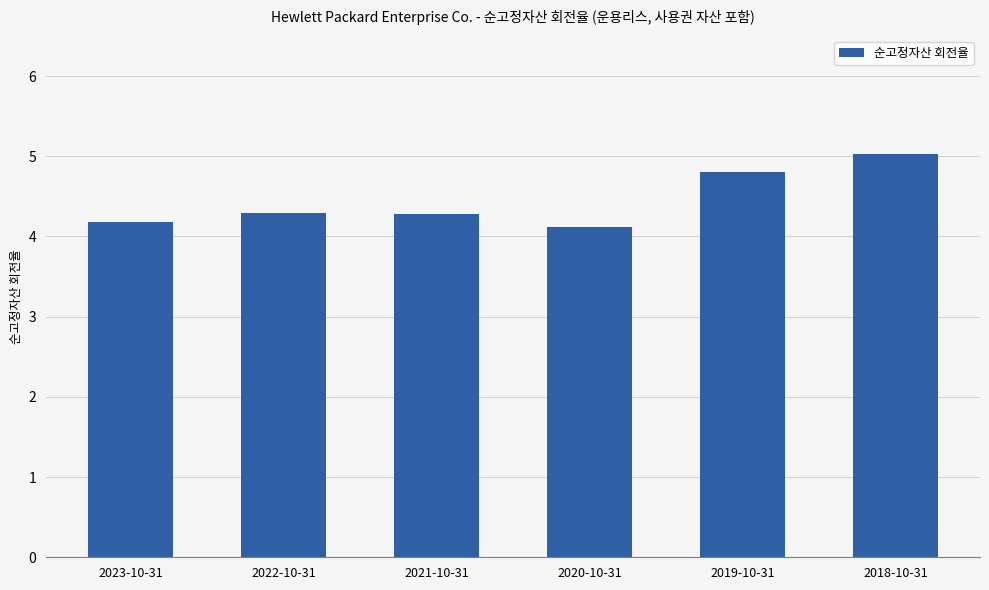

Reading left to right, what are all the values shown in this chart?

2023-10-31=4.2	2022-10-31=4.3	2021-10-31=4.3	2020-10-31=4.1	2019-10-31=4.8	2018-10-31=5.0